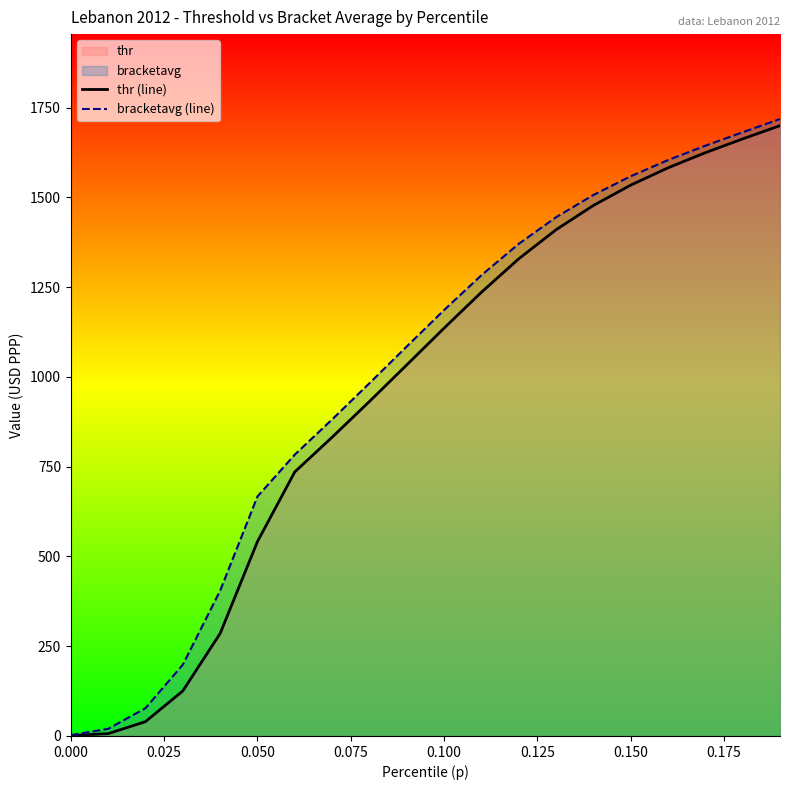

What is the maximum value shown in the chart?

1718.2